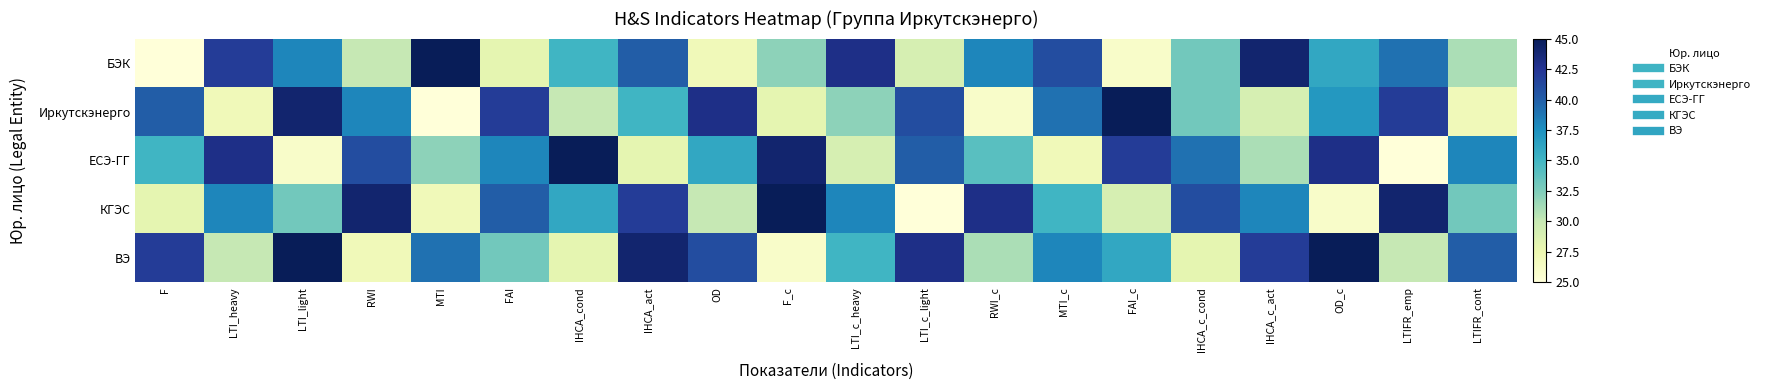

Reading left to right, what are all the values shown in this chart?

БЭК: F=25	LTI_heavy=42	LTI_light=38	RWI=30	MTI=45	FAI=28	IHCA_cond=35	IHCA_act=40	OD=27	F_c=32	LTI_c_heavy=43	LTI_c_light=29	RWI_c=38	MTI_c=41	FAI_c=26	IHCA_c_cond=33	IHCA_c_act=44	OD_c=36	LTIFR_emp=39	LTIFR_cont=31
Иркутскэнерго: F=40	LTI_heavy=27	LTI_light=44	RWI=38	MTI=25	FAI=42	IHCA_cond=30	IHCA_act=35	OD=43	F_c=28	LTI_c_heavy=32	LTI_c_light=41	RWI_c=26	MTI_c=39	FAI_c=45	IHCA_c_cond=33	IHCA_c_act=29	OD_c=37	LTIFR_emp=42	LTIFR_cont=27
ЕСЭ-ГГ: F=35	LTI_heavy=43	LTI_light=26	RWI=41	MTI=32	FAI=38	IHCA_cond=45	IHCA_act=28	OD=36	F_c=44	LTI_c_heavy=29	LTI_c_light=40	RWI_c=34	MTI_c=27	FAI_c=42	IHCA_c_cond=39	IHCA_c_act=31	OD_c=43	LTIFR_emp=25	LTIFR_cont=38
КГЭС: F=28	LTI_heavy=38	LTI_light=33	RWI=44	MTI=27	FAI=40	IHCA_cond=36	IHCA_act=42	OD=30	F_c=45	LTI_c_heavy=38	LTI_c_light=25	RWI_c=43	MTI_c=35	FAI_c=29	IHCA_c_cond=41	IHCA_c_act=38	OD_c=26	LTIFR_emp=44	LTIFR_cont=33
ВЭ: F=42	LTI_heavy=30	LTI_light=45	RWI=27	MTI=39	FAI=33	IHCA_cond=28	IHCA_act=44	OD=41	F_c=26	LTI_c_heavy=35	LTI_c_light=43	RWI_c=31	MTI_c=38	FAI_c=36	IHCA_c_cond=28	IHCA_c_act=42	OD_c=45	LTIFR_emp=30	LTIFR_cont=40